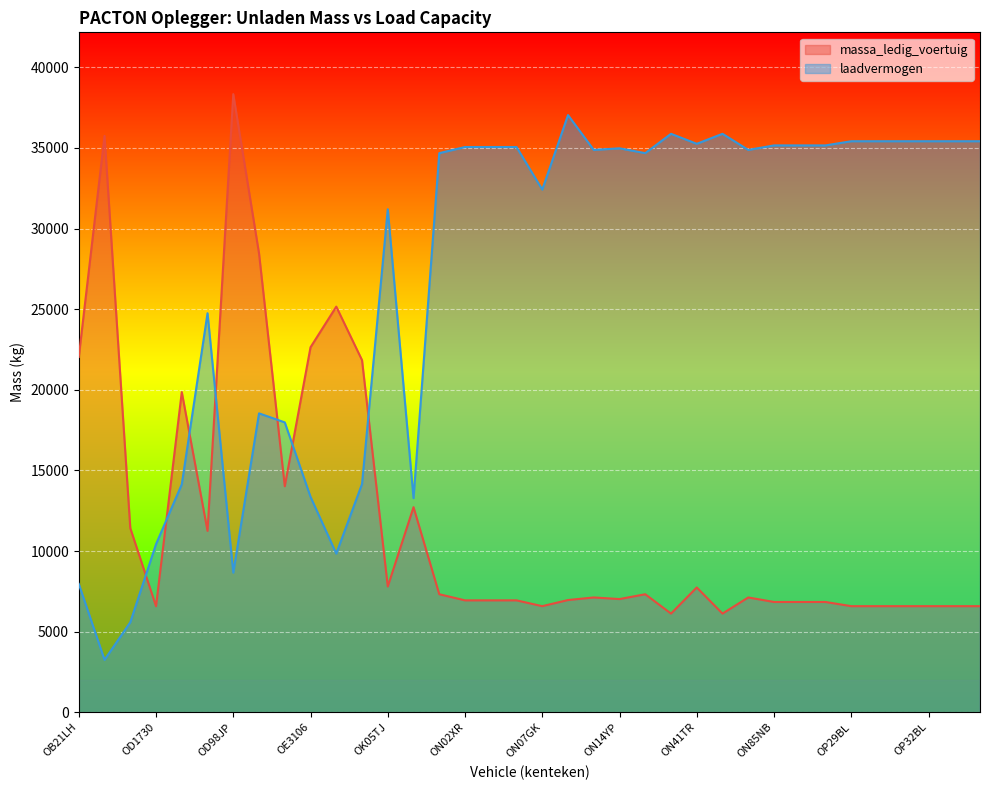

At which category does laadvermogen reach its first local peak?

OD7860